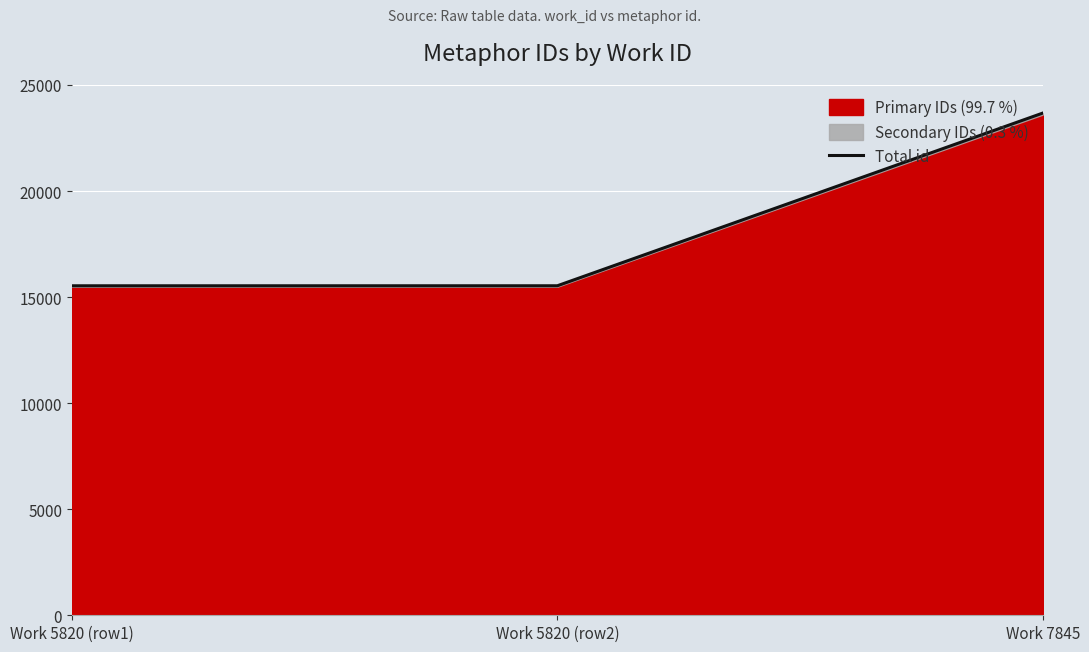

Approximately how many times larger is the value at Work 7845 compared to Work 5820 (row2)?

1.5